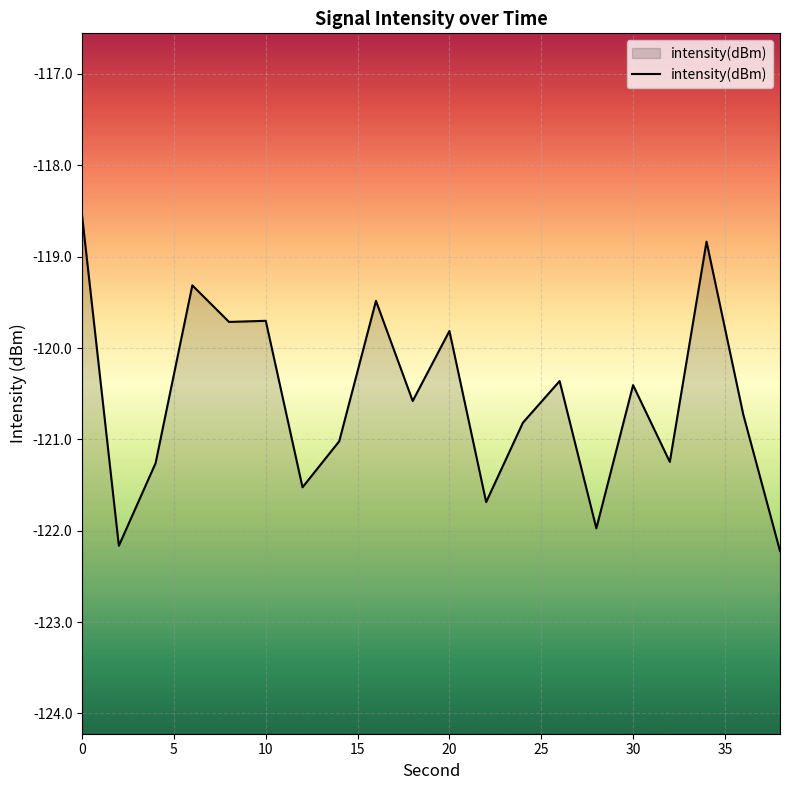

At which label is the value closest to -120?

20